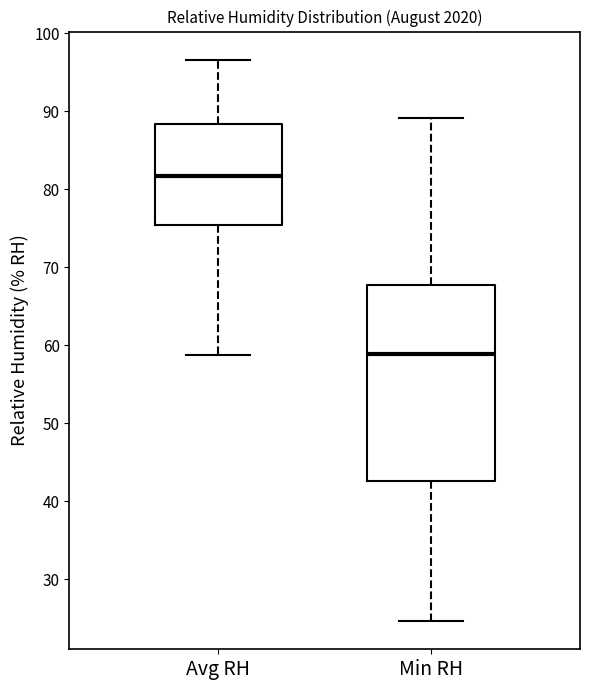

Comparing the boxes themselves (not the whiskers), which one is the tallest?

Min RH